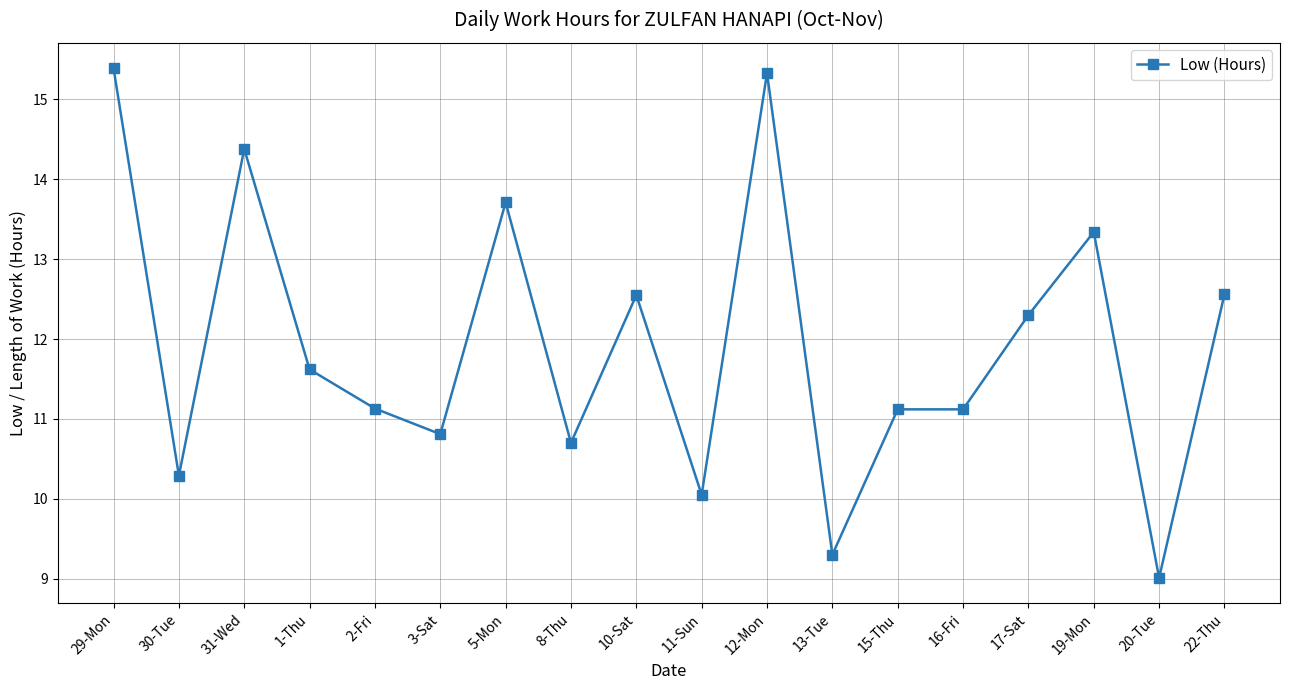

How many values exceed 11?

12